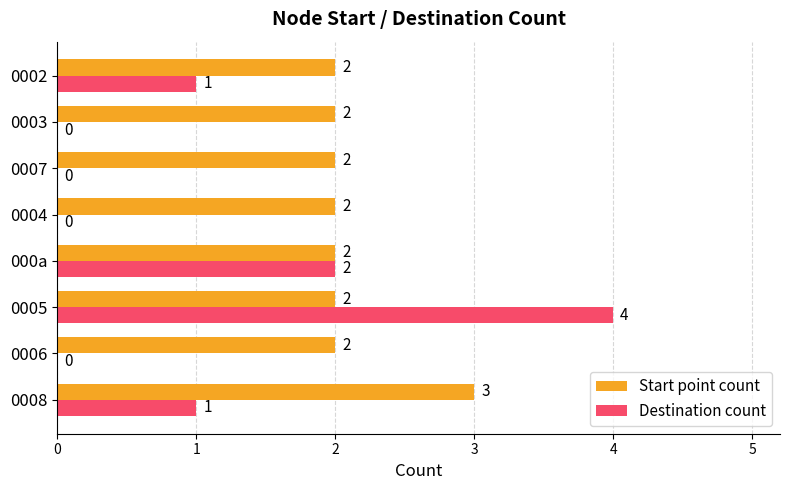

Which series has the largest total across all categories?

Start point count